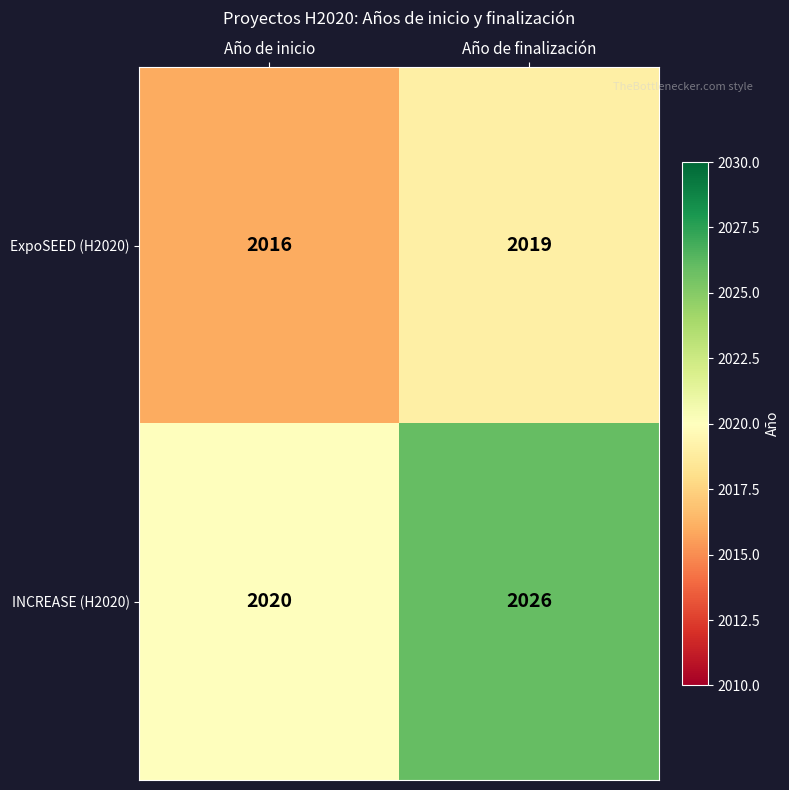

The value of INCREASE (H2020) at Año de finalización is 2026. True or false?

True